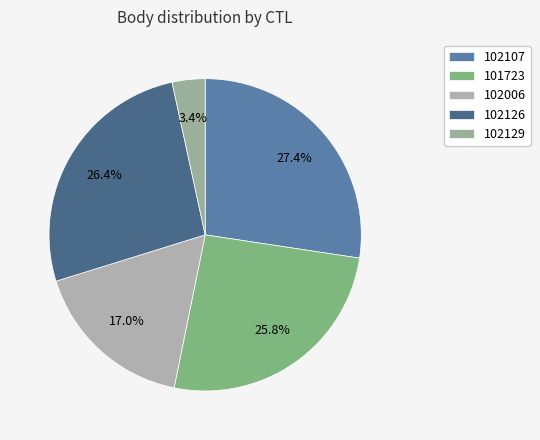

What is the smallest slice in the pie chart?

102129